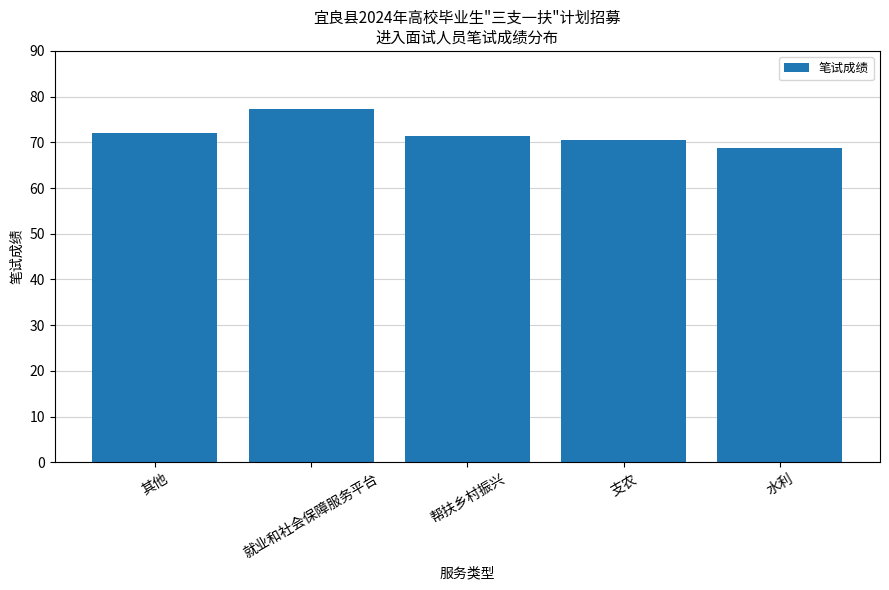

The value at 水利 is 37.2. True or false?

False